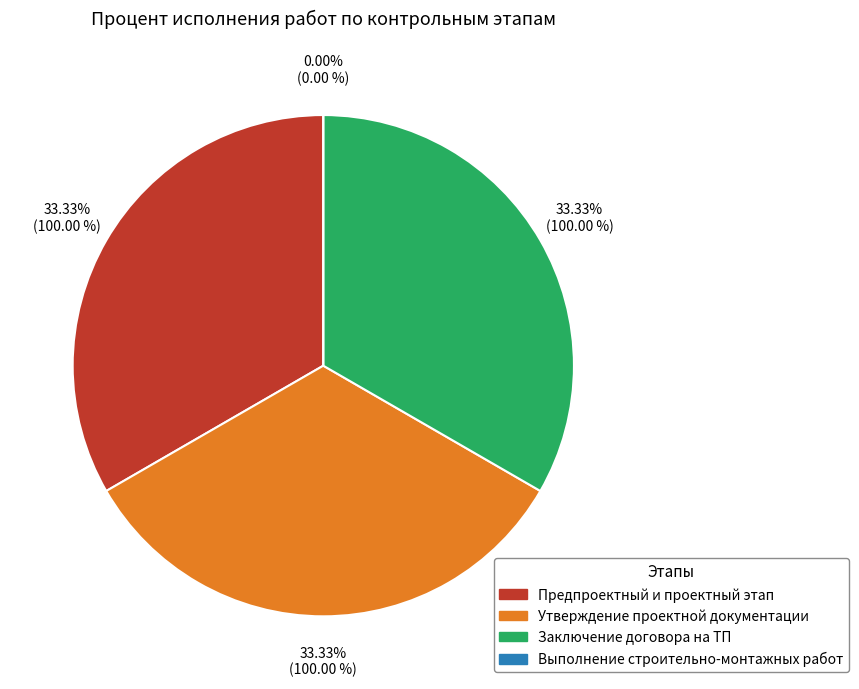

Count the number of slices in the pie.

4